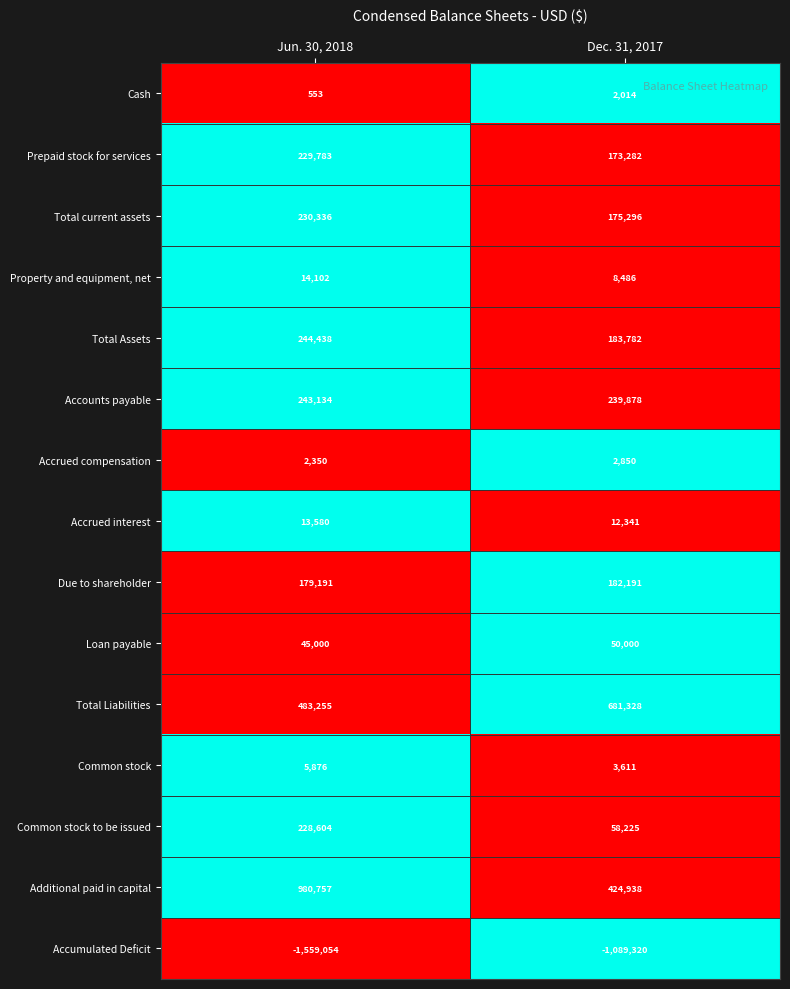

Is it true that Accumulated Deficit equals -1559054 at Jun. 30, 2018?

True